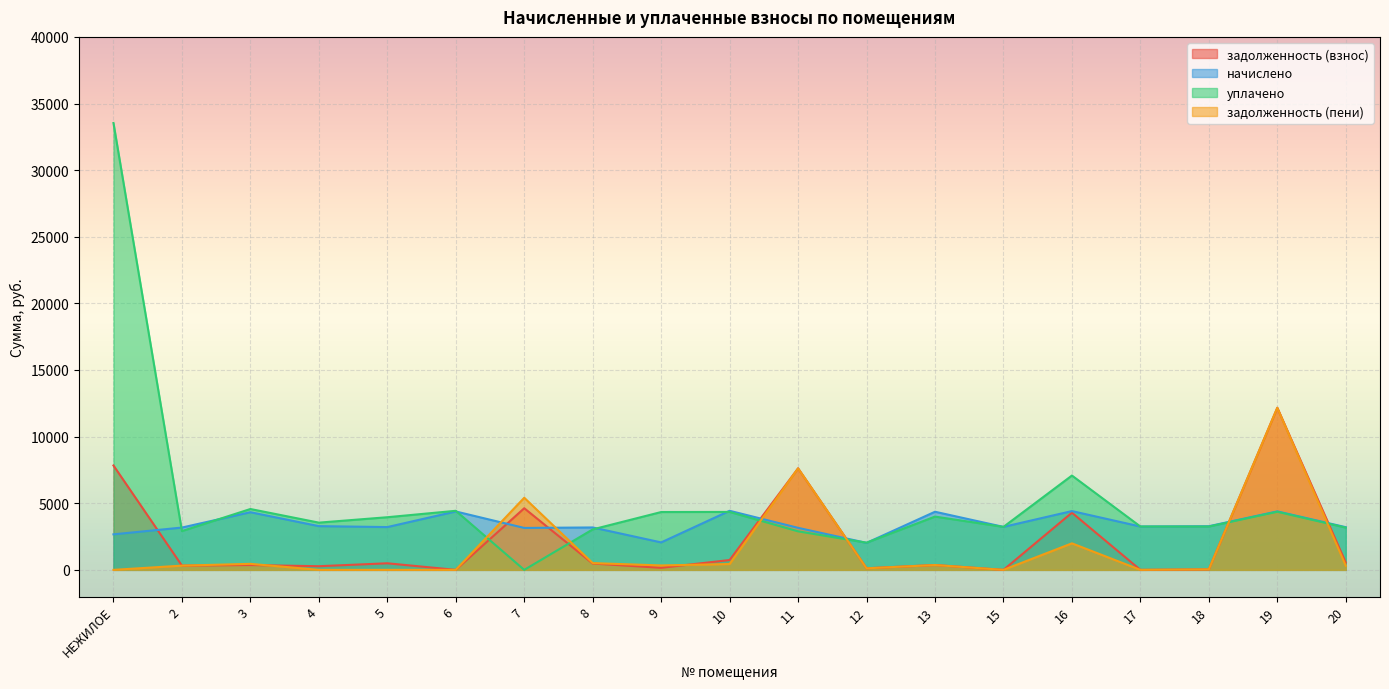

How many lines are shown in the chart?

4